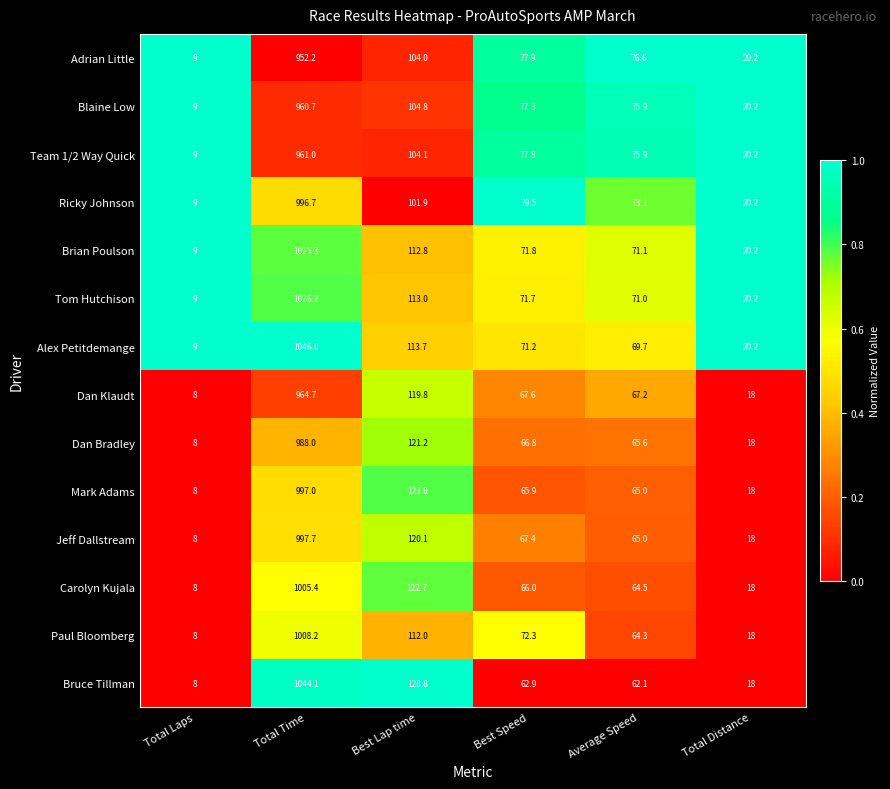

Which category has the lowest value across all series?

Total Laps